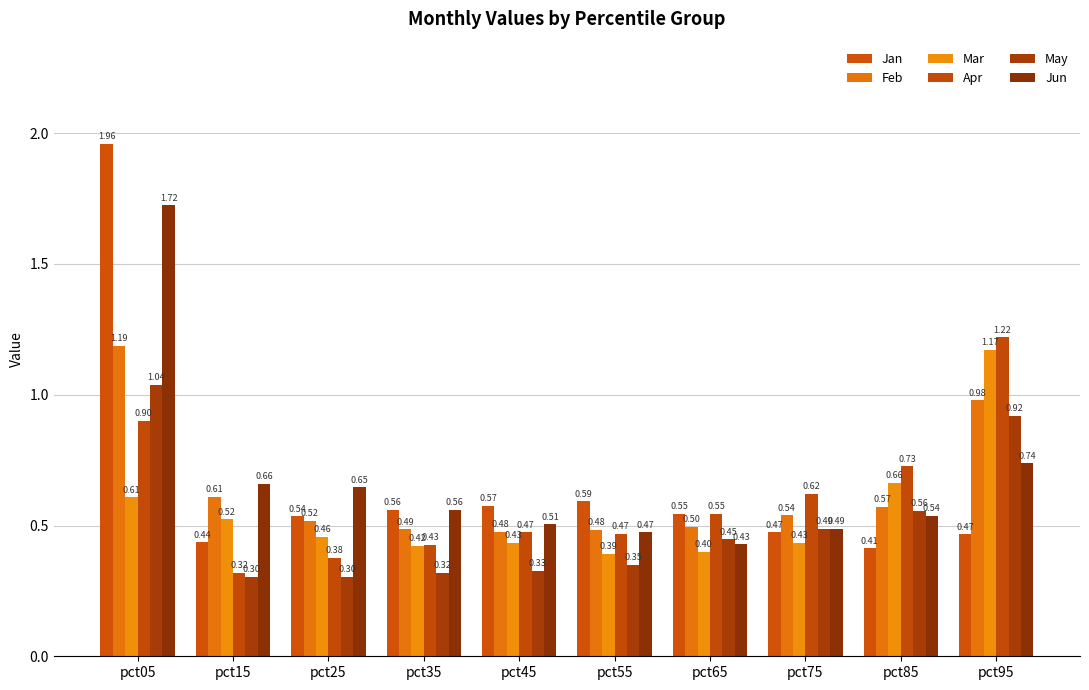

List the labels in order of Mar value, largest first.

pct95, pct85, pct05, pct15, pct25, pct75, pct45, pct35, pct65, pct55